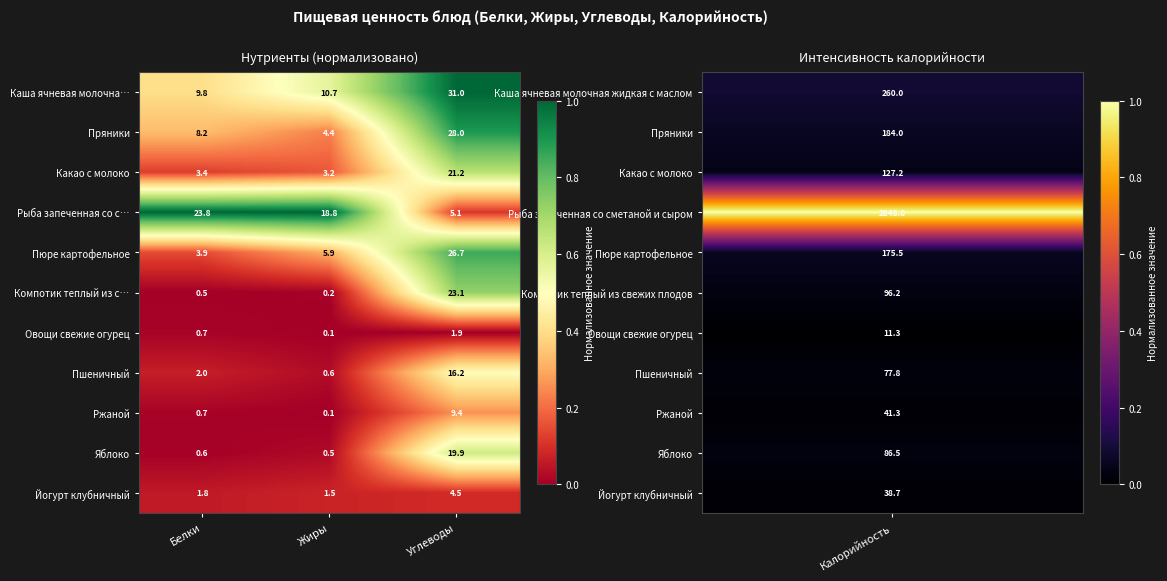

What is the average value of the Ржаной series?

3.4